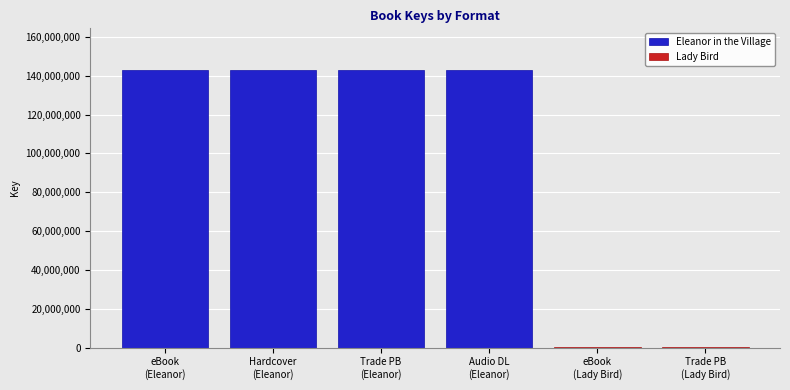

Is the value of Lady Bird at Hardcover
(Eleanor) greater than the value of Eleanor in the Village at eBook
(Eleanor)?

No